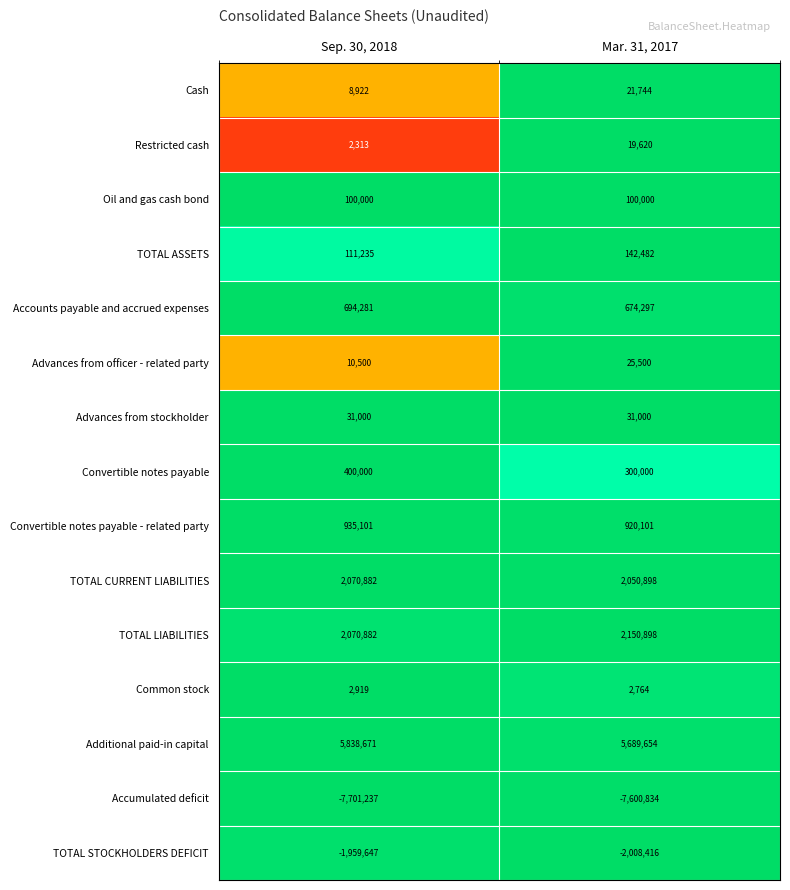

Read the Convertible notes payable value at Mar. 31, 2017.

300000